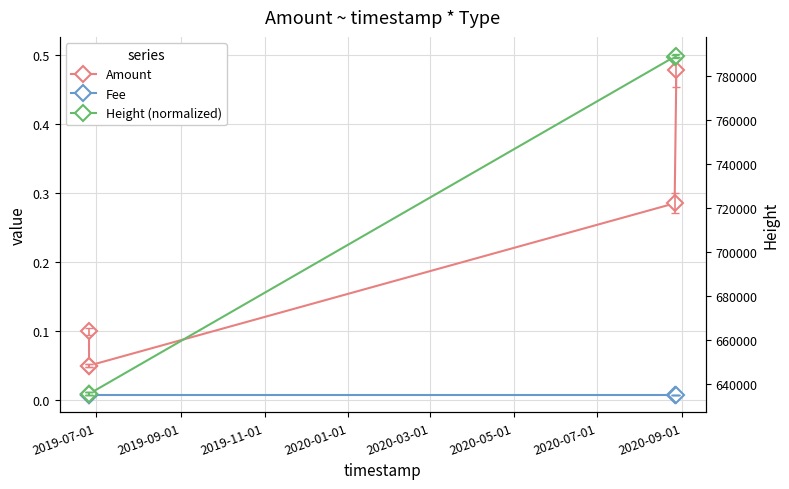

The Fee series shows 0.0 at 2019-11-01. True or false?

False